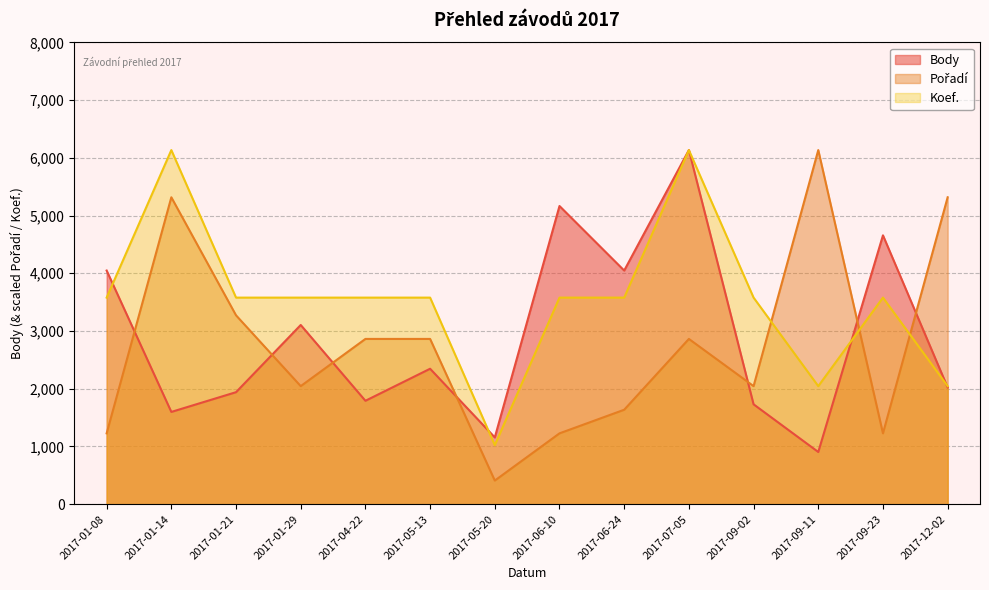

Which series has the largest total across all categories?

Koef.